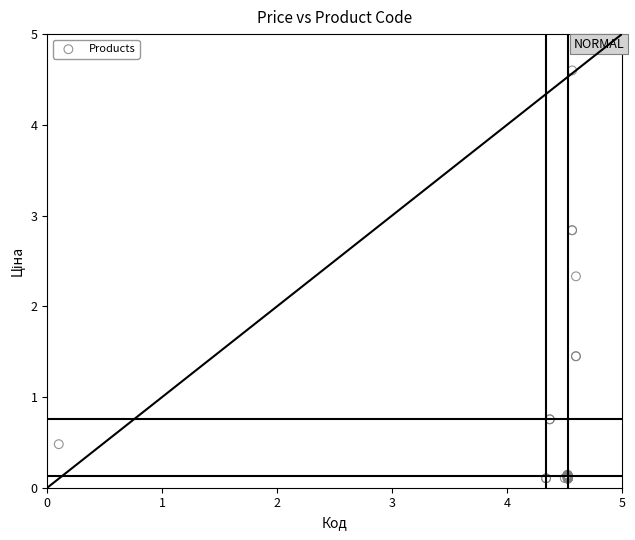

What Y value in the scatter plot is closest to 2?

2.3